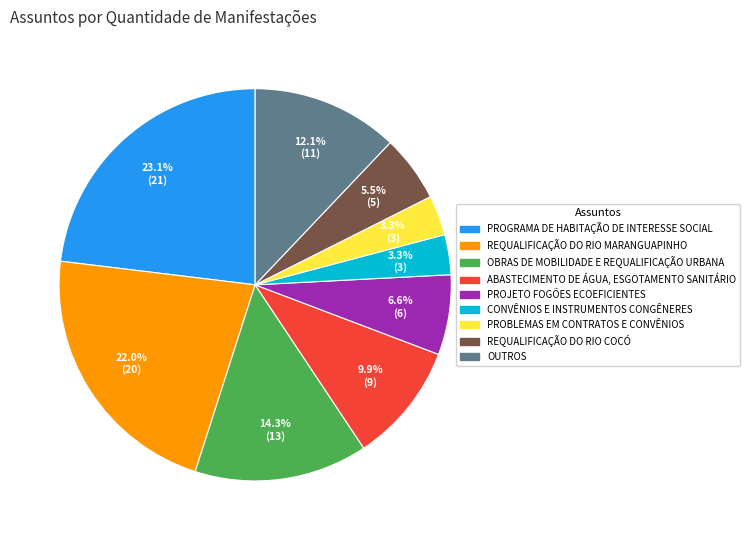

Count the number of slices in the pie.

9